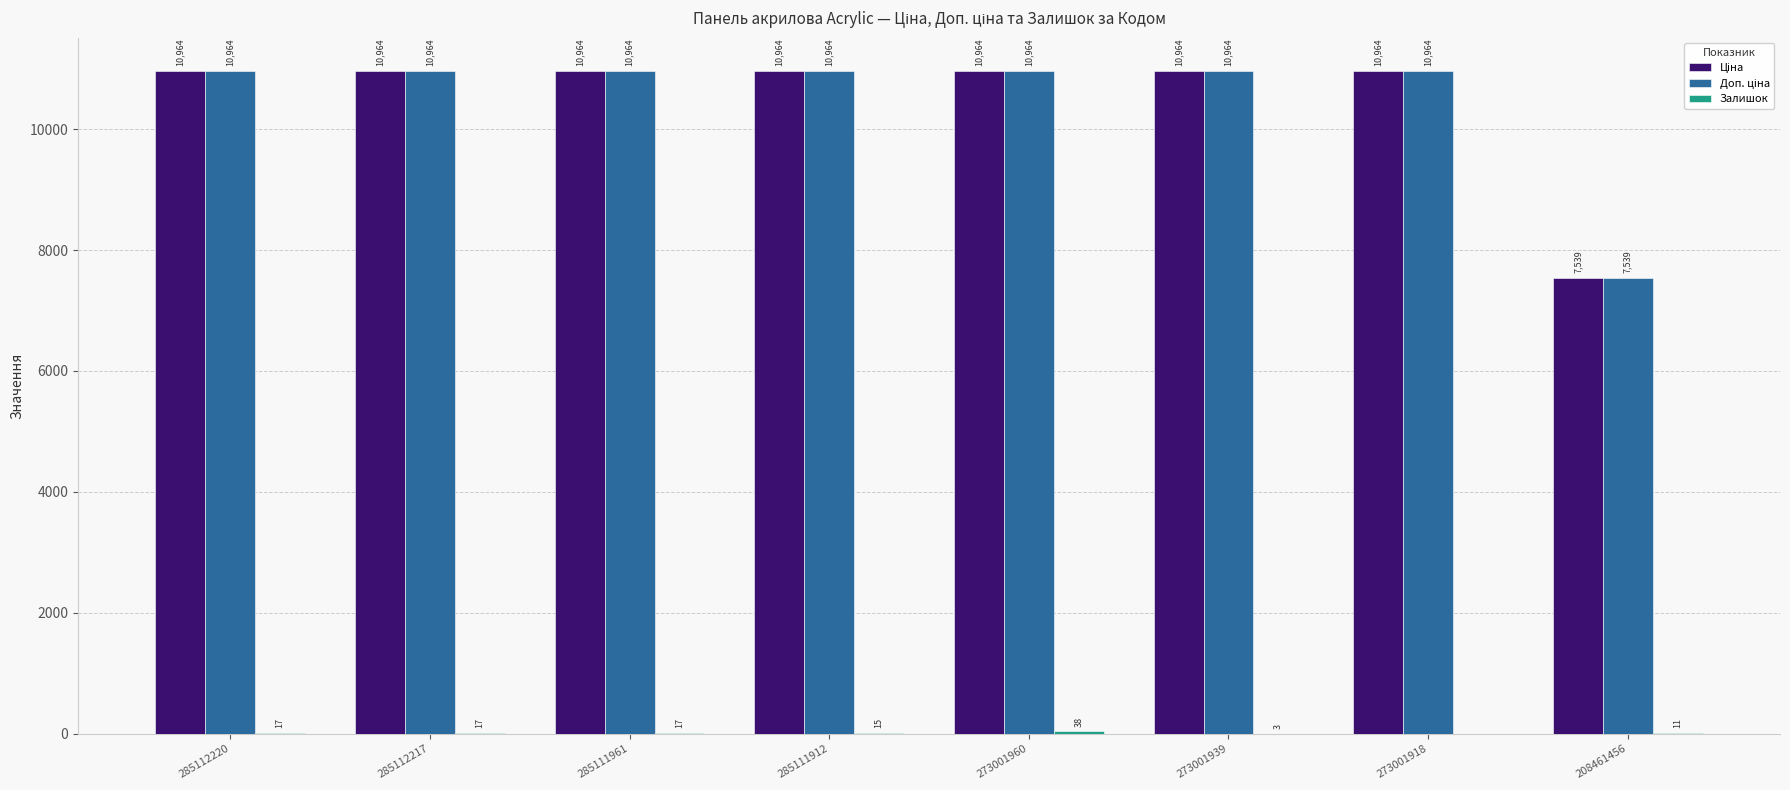

Count the number of categories in the chart.

8